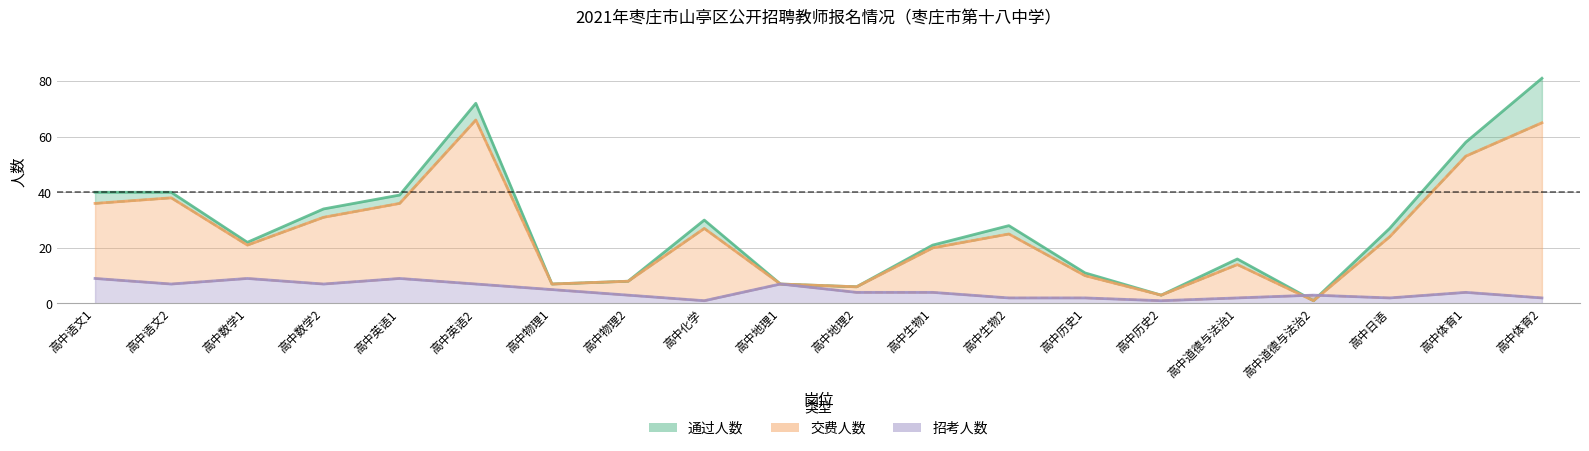

Reading right to left, extract all data points from this chart.

通过人数: 81	58	27	1	16	3	11	28	21	6	7	30	8	7	72	39	34	22	40	40
交费人数: 65	53	24	1	14	3	10	25	20	6	7	27	8	7	66	36	31	21	38	36
招考人数: 2	4	2	3	2	1	2	2	4	4	7	1	3	5	7	9	7	9	7	9